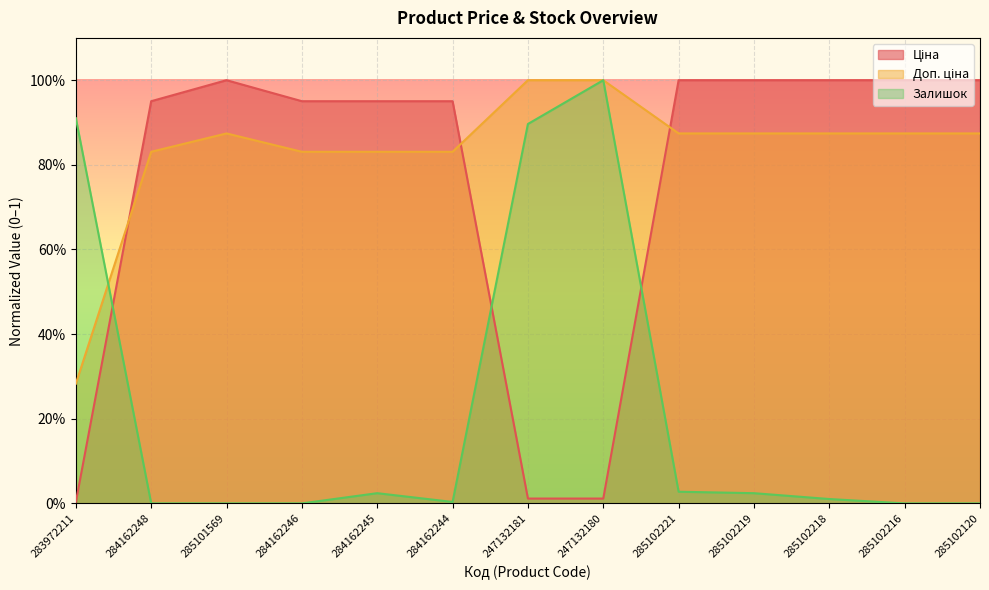

What is the value of the Ціна point at the 5th from the left?

1.0